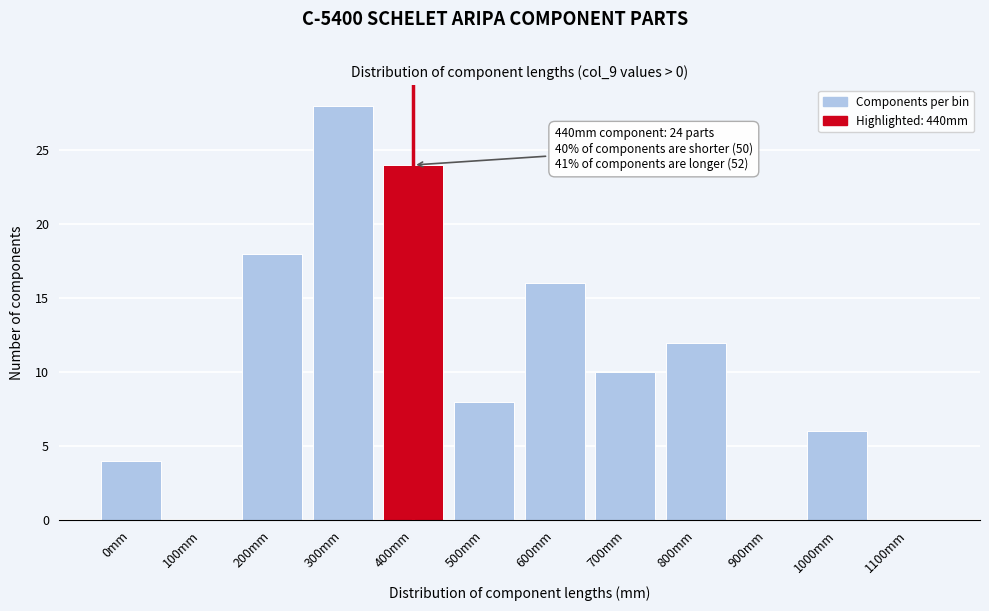

Reading left to right, list all the values displayed in this chart.

0mm=4	100mm=0	200mm=18	300mm=28	400mm=24	500mm=8	600mm=16	700mm=10	800mm=12	900mm=0	1000mm=6	1100mm=0